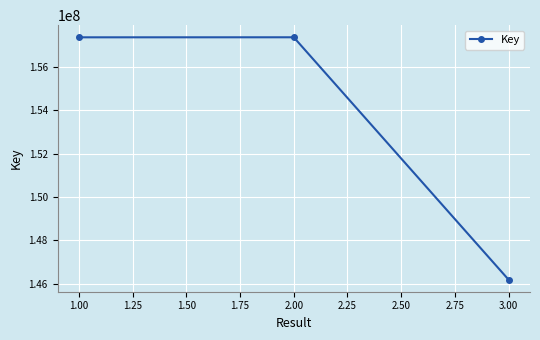

What is the value of the 1st point from the left?

157367586